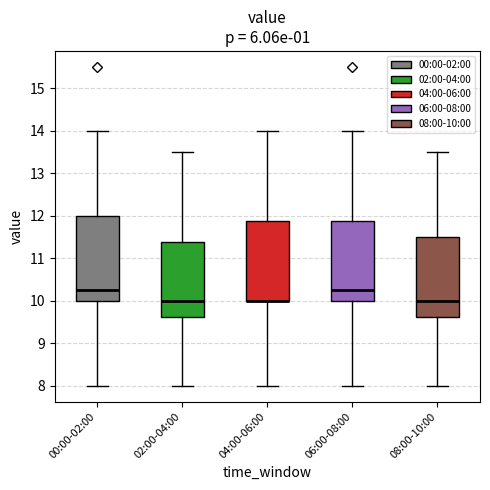

Comparing the boxes themselves (not the whiskers), which one is the tallest?

00:00-02:00